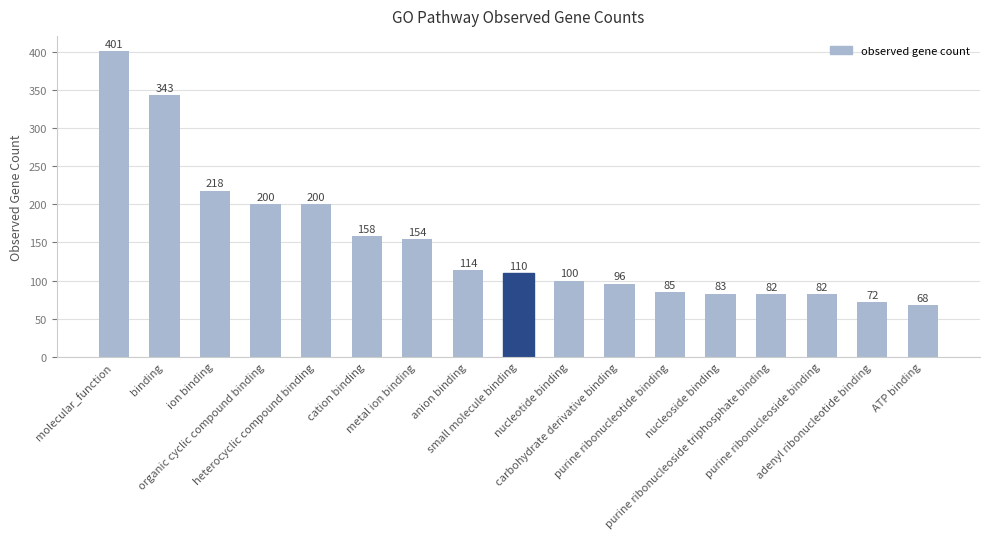

Reading left to right, what are all the values shown in this chart?

molecular_function=401	binding=343	ion binding=218	organic cyclic compound binding=200	heterocyclic compound binding=200	cation binding=158	metal ion binding=154	anion binding=114	small molecule binding=110	nucleotide binding=100	carbohydrate derivative binding=96	purine ribonucleotide binding=85	nucleoside binding=83	purine ribonucleoside triphosphate binding=82	purine ribonucleoside binding=82	adenyl ribonucleotide binding=72	ATP binding=68